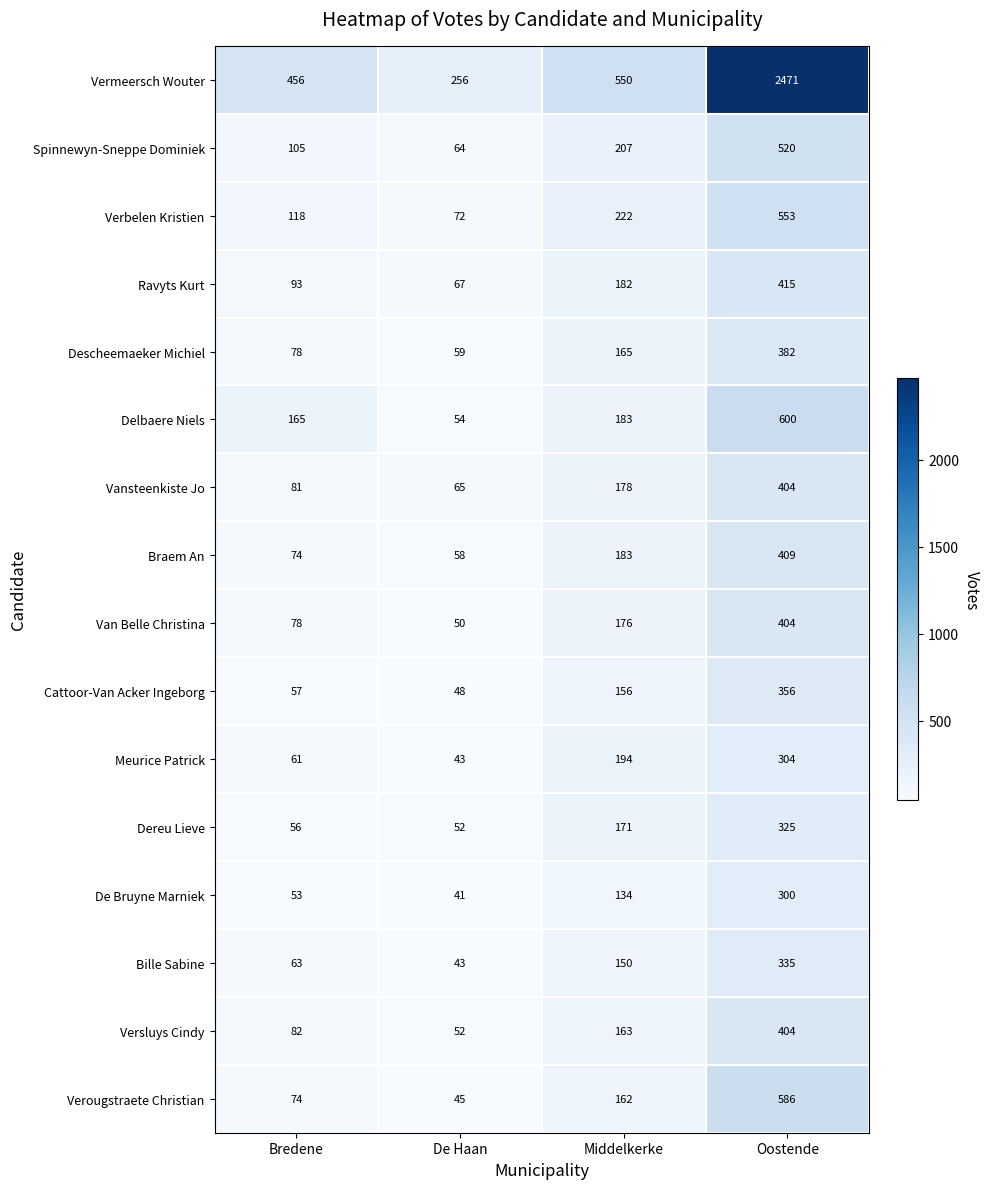

Which series changed the most between Bredene and Oostende?

Vermeersch Wouter